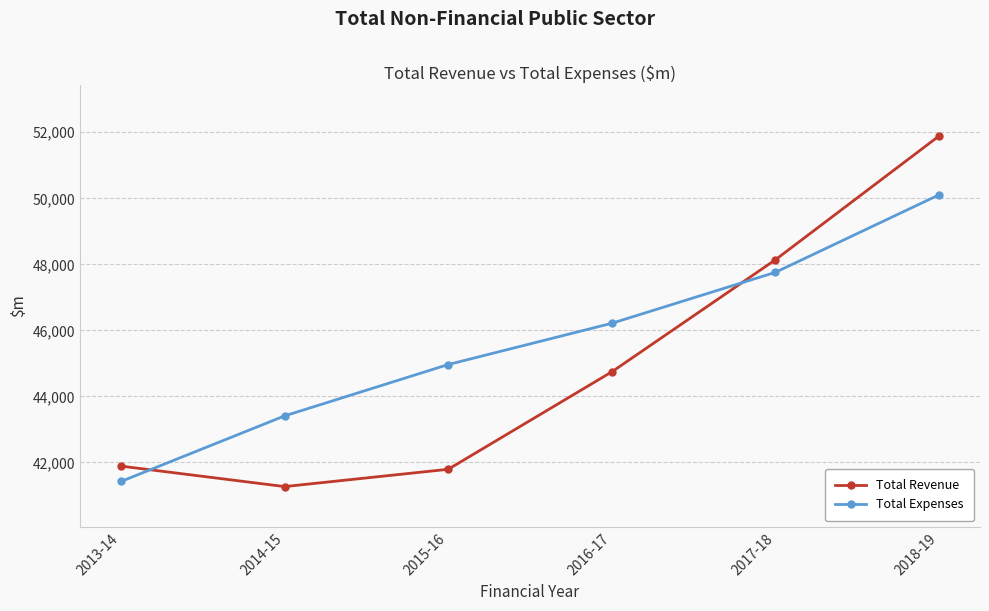

At which category does the chart reach its minimum across all series?

2014-15